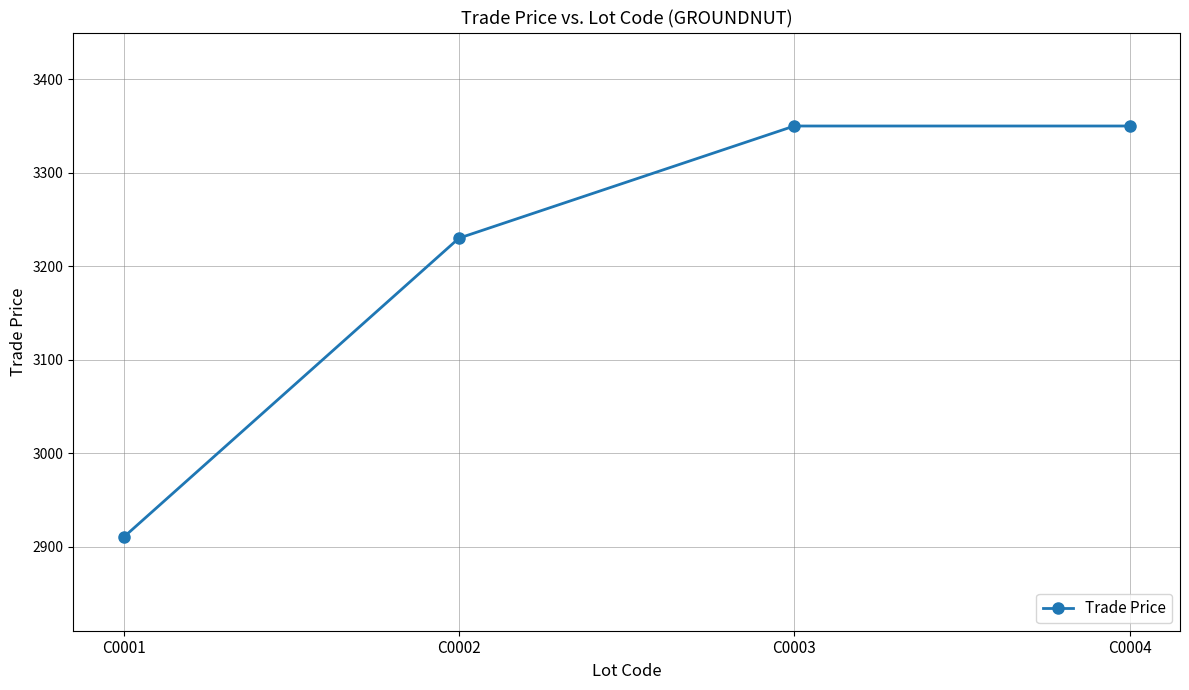

Approximately how many times larger is the value at C0001 compared to C0002?

0.9